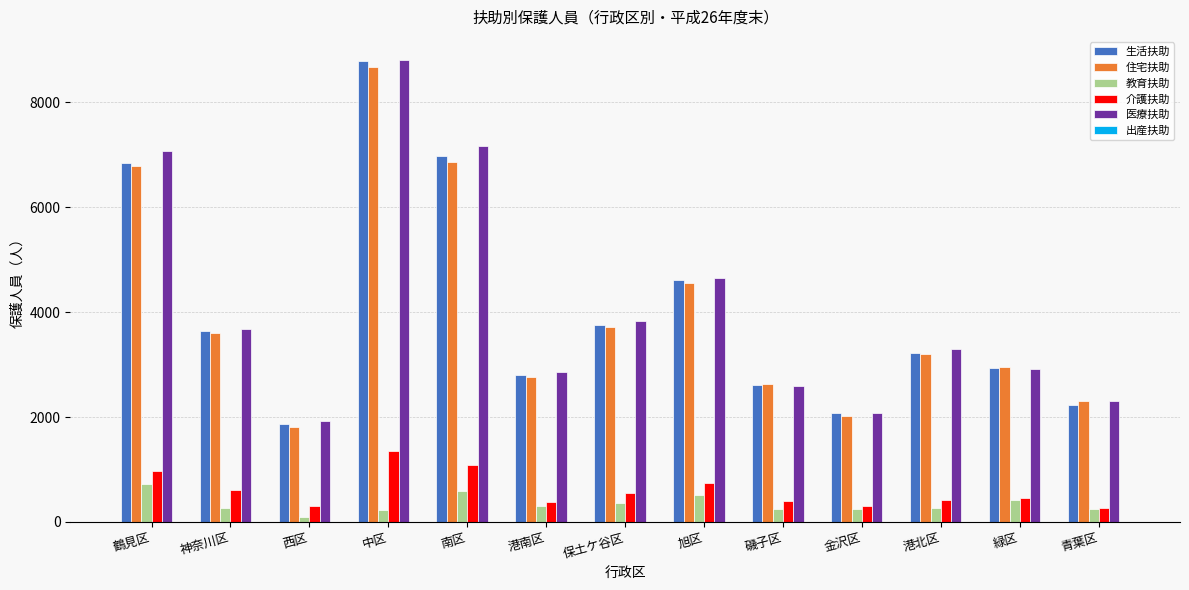

Between 神奈川区 and 金沢区, which series saw the biggest shift?

医療扶助